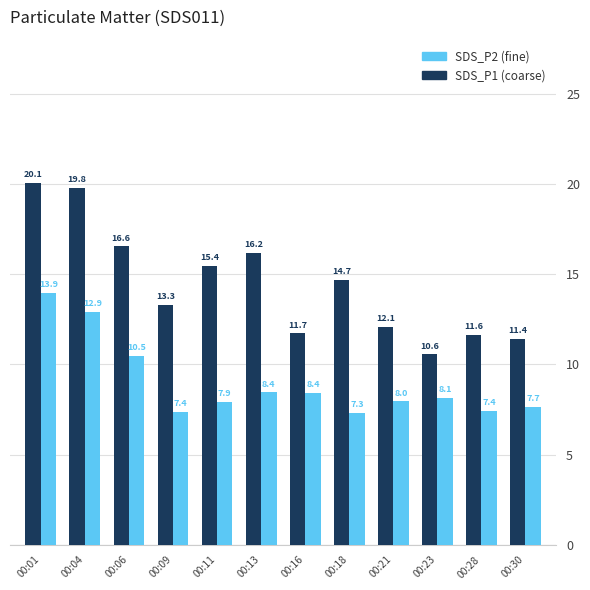

What is the smallest value displayed?

7.3